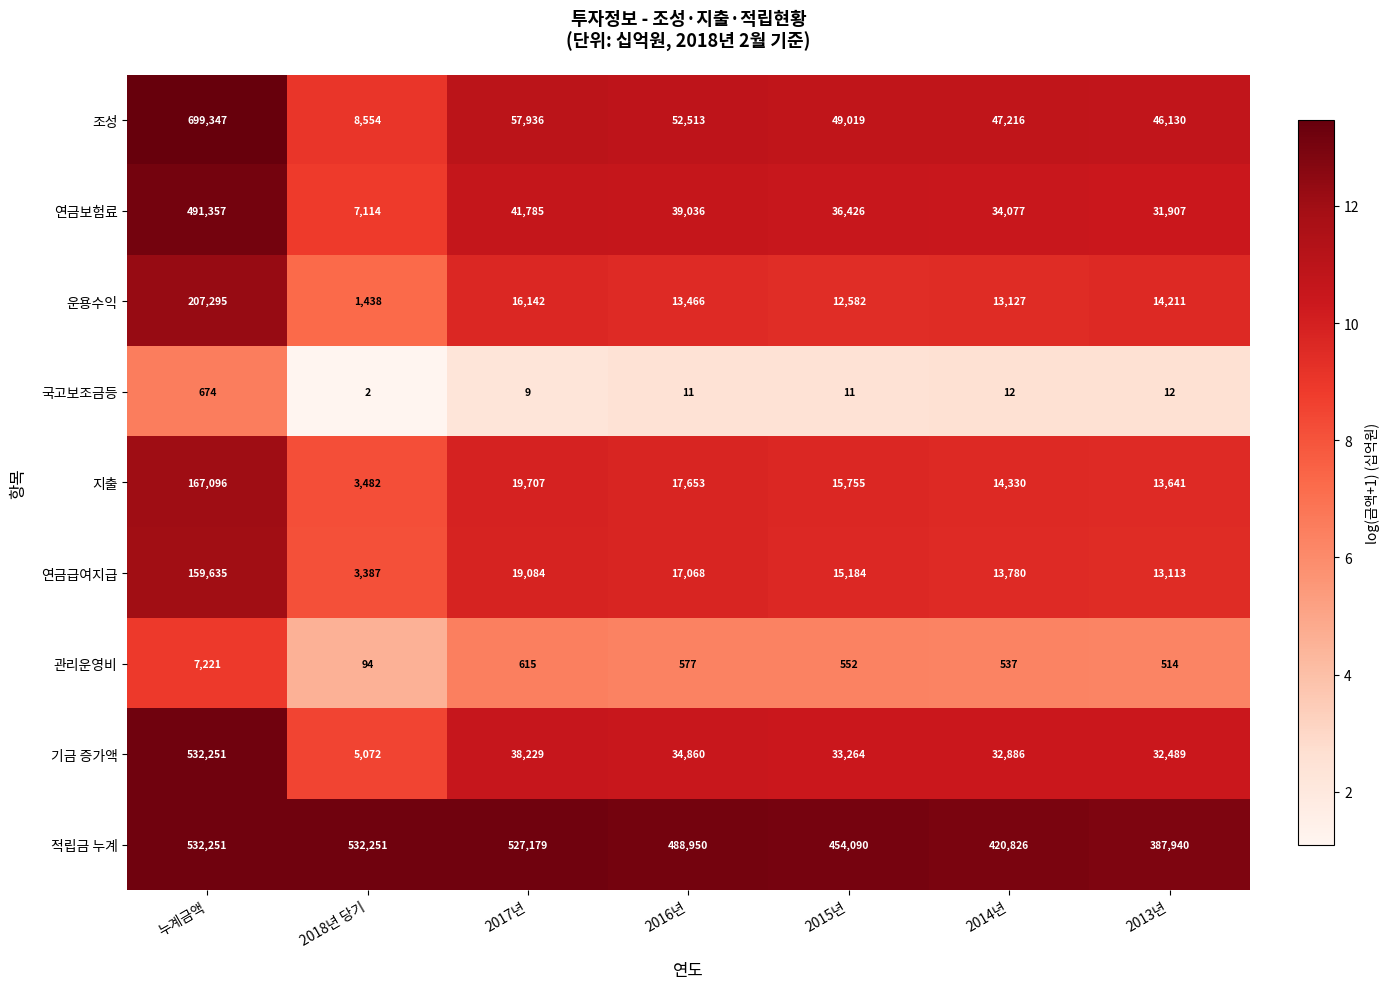

Between 2017년 and 2013년, which series saw the biggest shift?

적립금 누계